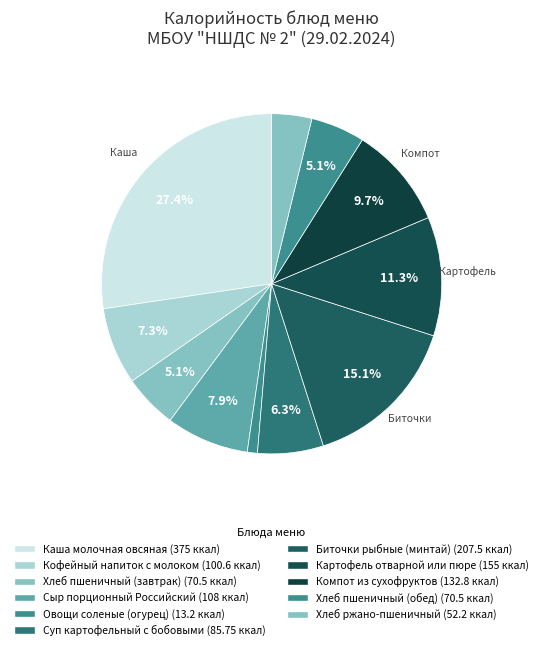

Between Хлеб пшеничный (завтрак) and Суп картофельный с бобовыми, which is larger?

Суп картофельный с бобовыми